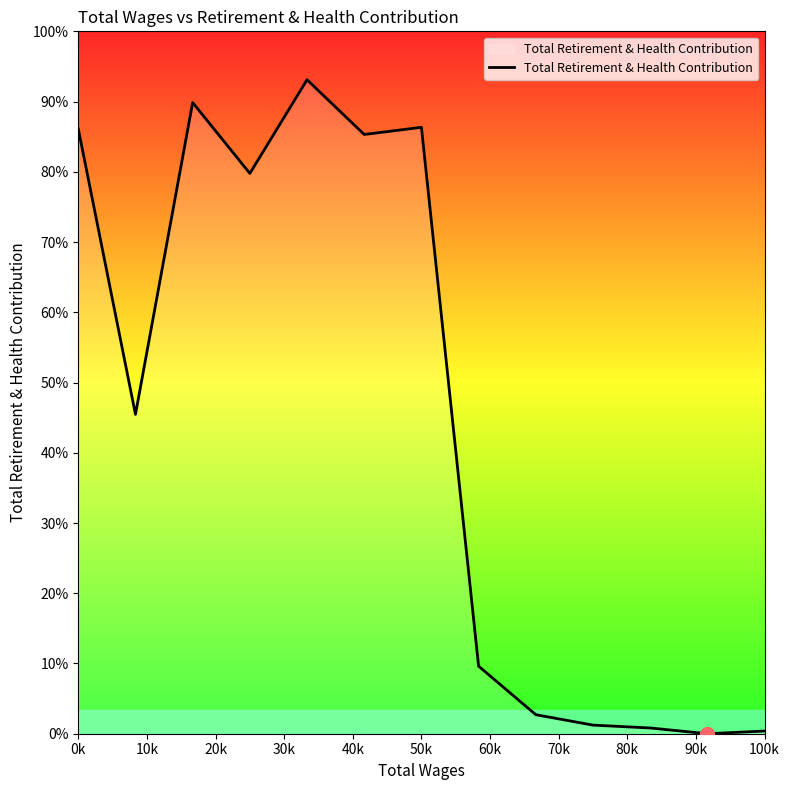

Is this an area chart (filled region under the line)?

Yes